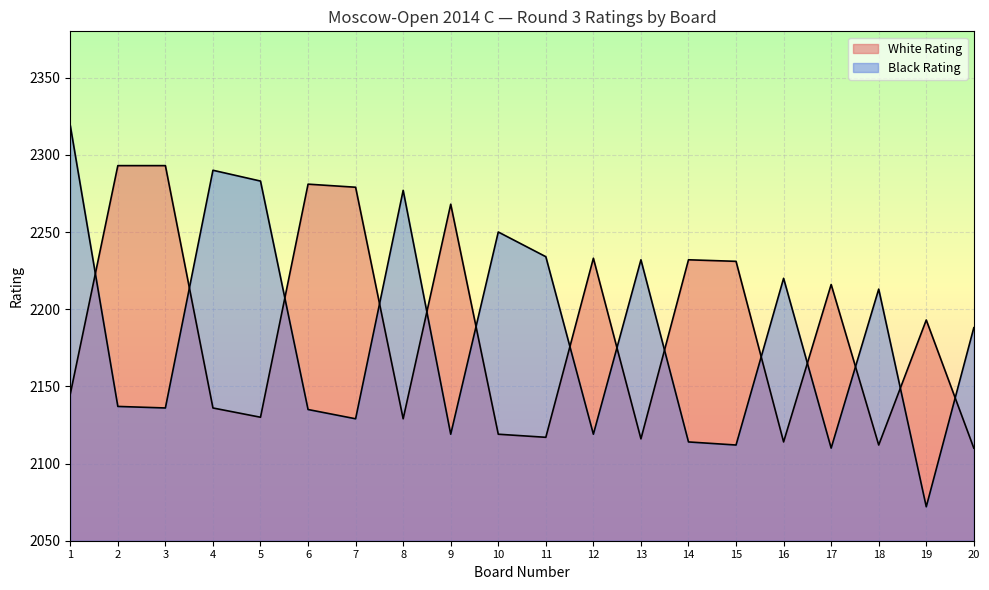

Does the chart display data point markers on the line(s)?

No